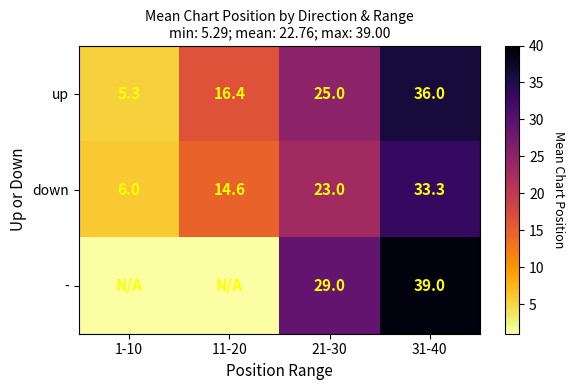

Rank the series at 31-40 from lowest to highest value.

down, up, -